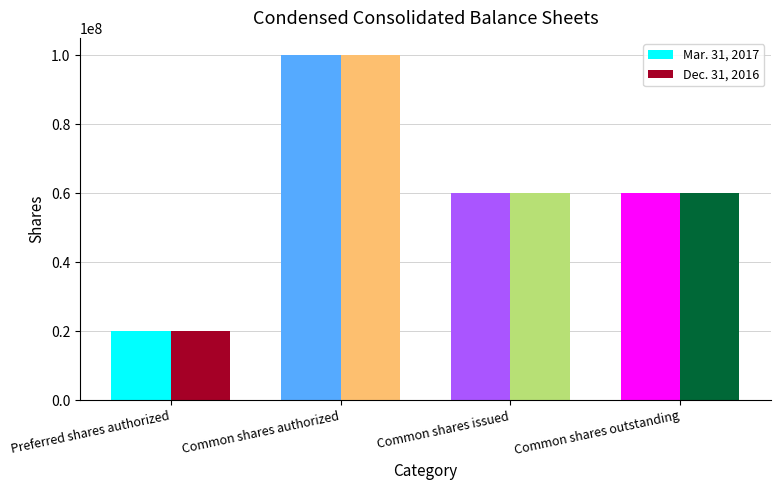

What is the approximate value of Dec. 31, 2016 at Common shares outstanding, to the nearest 100?

60001000